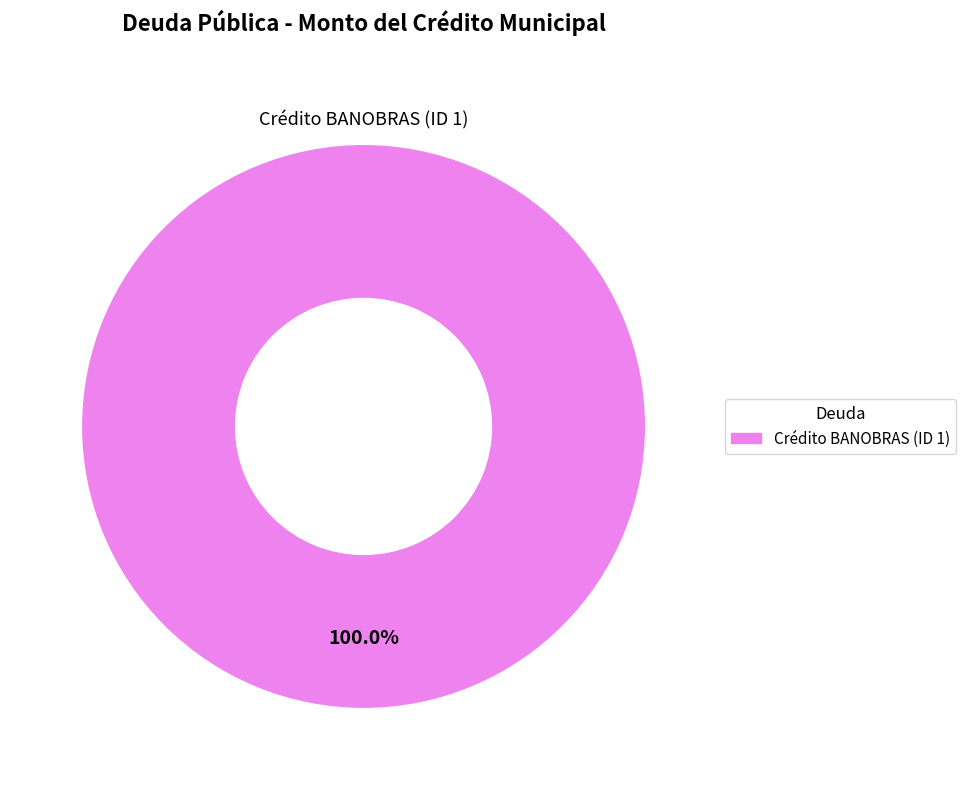

Count the number of slices in the pie.

1